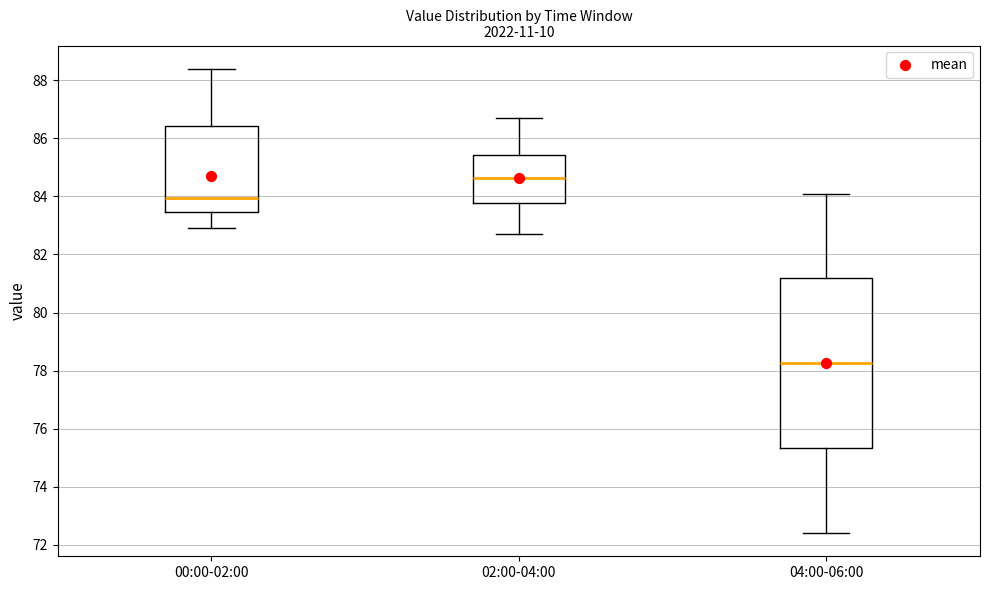

Reading left to right, transcribe this box plot: for each box, give where its median line is, the range the box spans, and where its two whiskers end, as read against the y-axis. The values are not printed on the chart, so give them approximately, as read against the axis.

00:00-02:00: median 84.0, box 83.4 to 86.4, whiskers 83.0 to 88.4
02:00-04:00: median 84.6, box 83.8 to 85.4, whiskers 82.8 to 86.8
04:00-06:00: median 78.2, box 75.4 to 81.2, whiskers 72.4 to 84.2